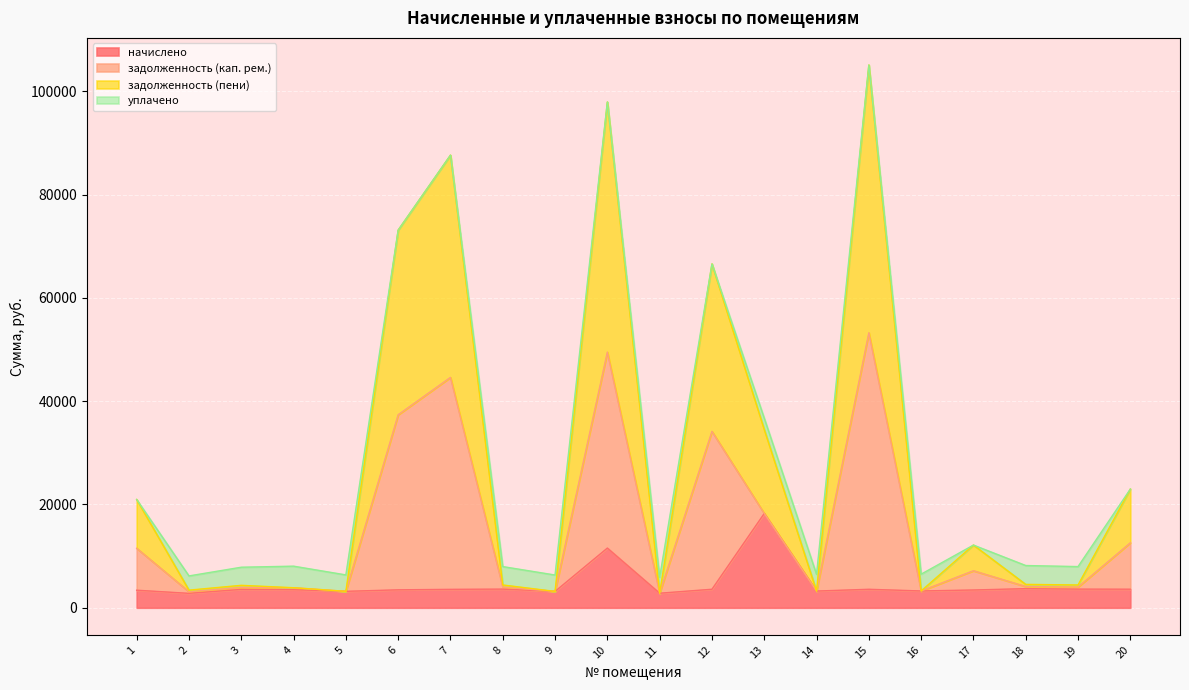

What are all the series names shown in the legend?

начислено, задолженность (кап. рем.), задолженность (пени), уплачено